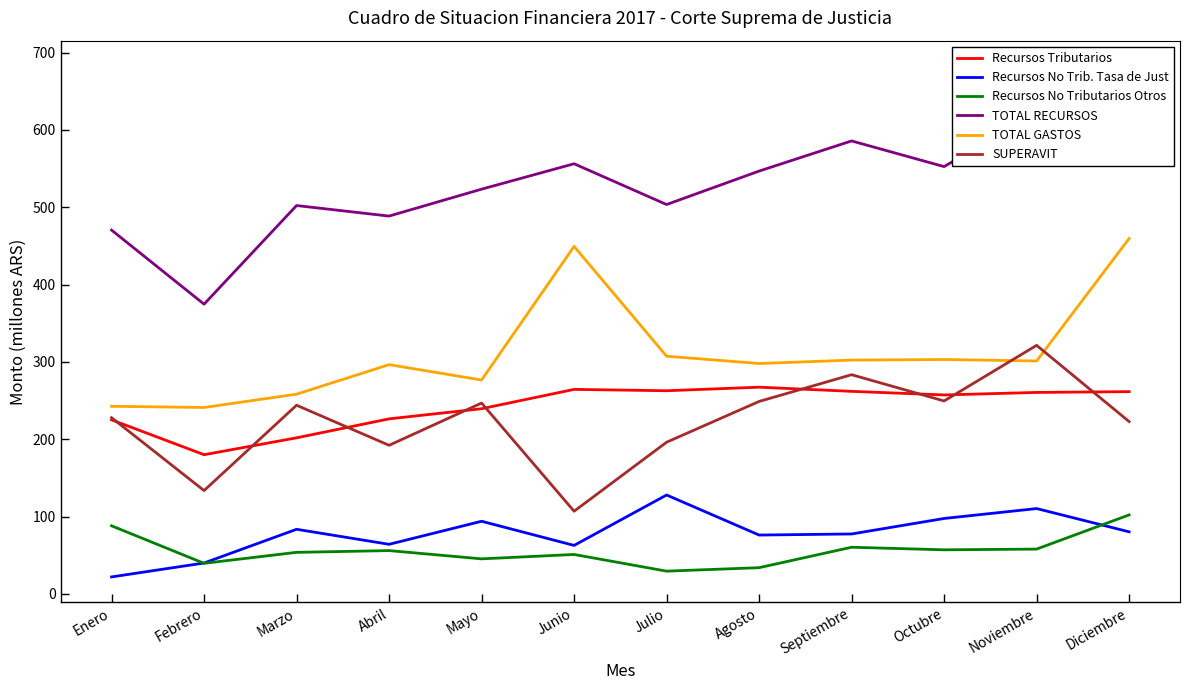

Which series changed the most between Marzo and Junio?

TOTAL GASTOS